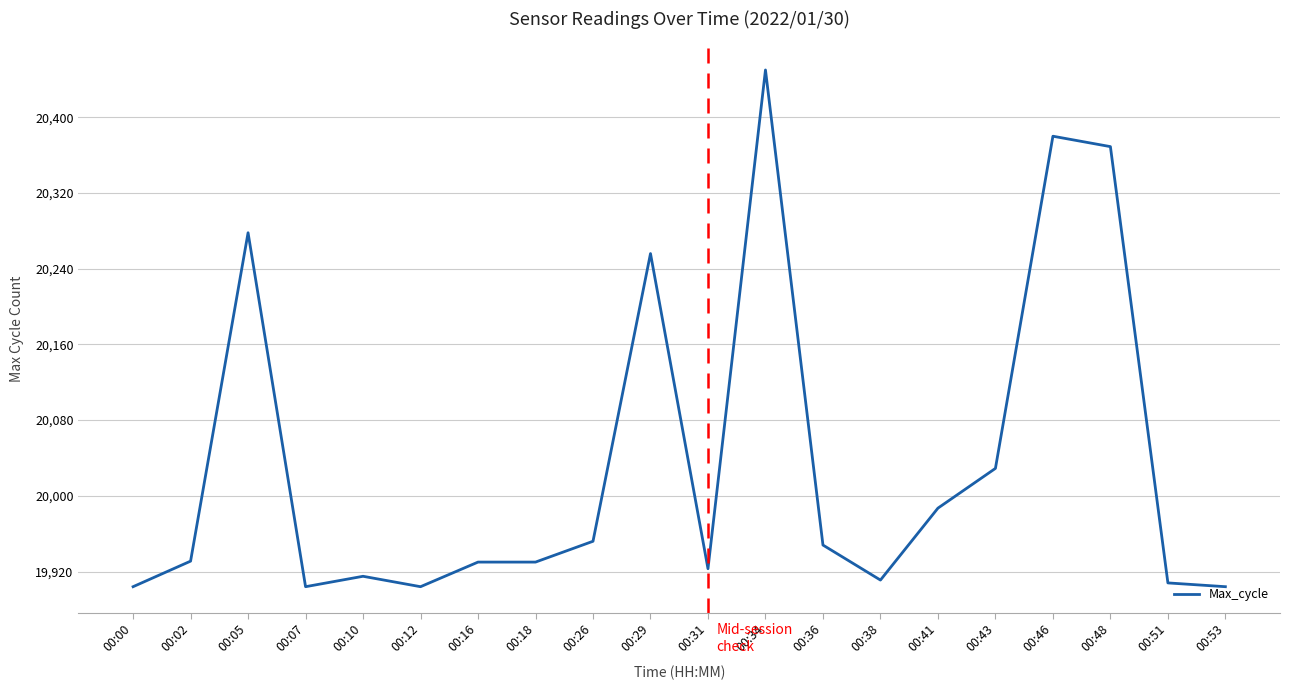

What is the minimum value shown in the chart?

19904